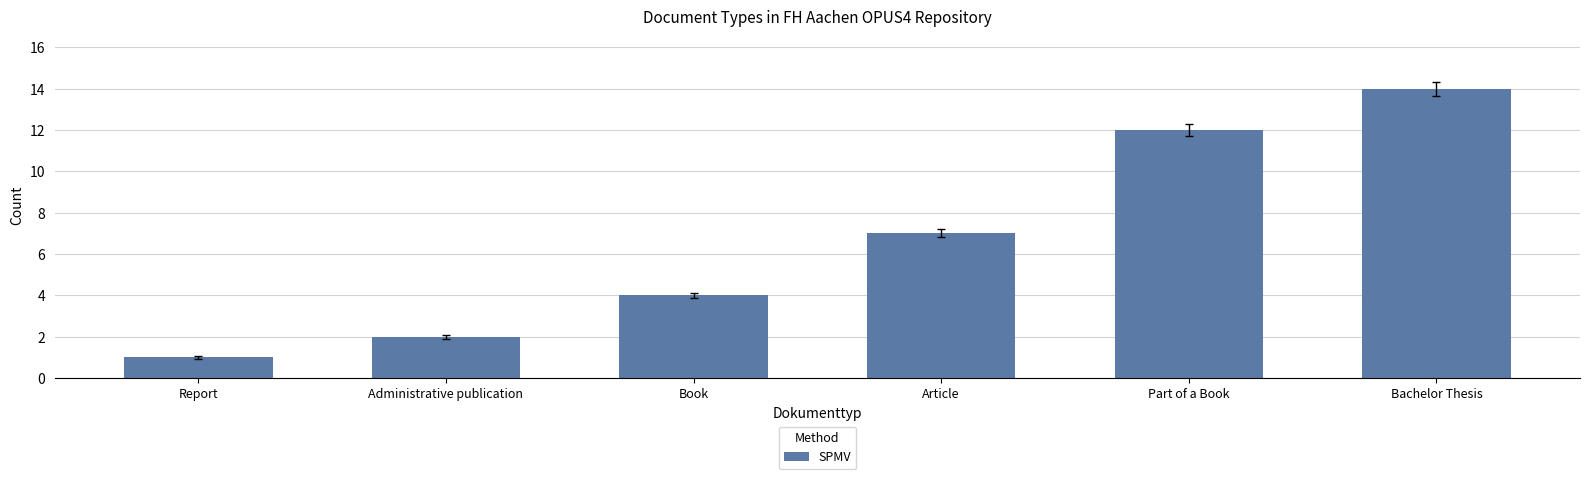

Rank the categories by value from lowest to highest.

Report, Administrative publication, Book, Article, Part of a Book, Bachelor Thesis